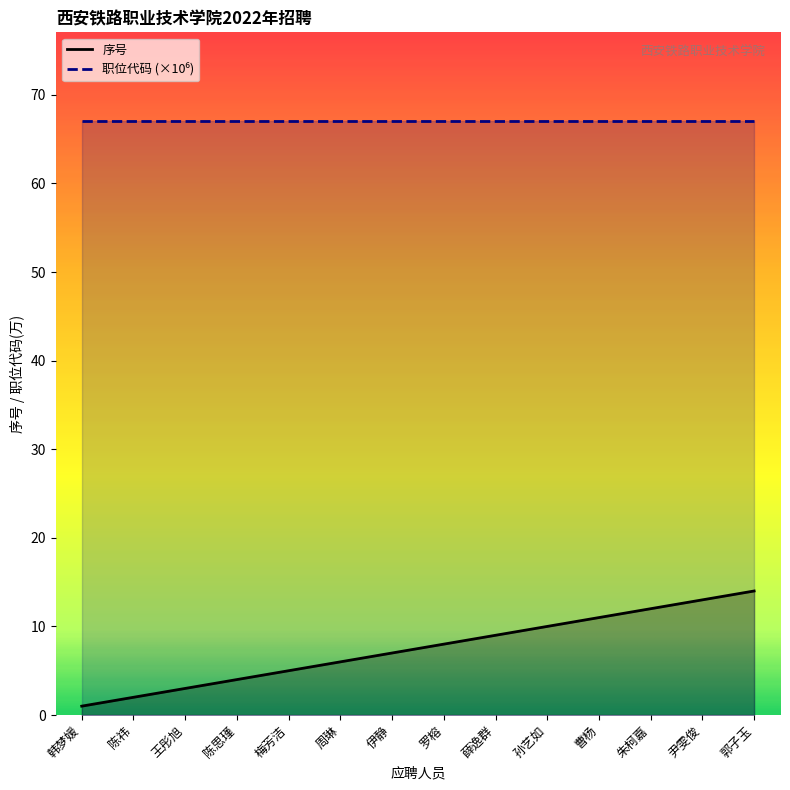

Where is the data nearest to the value 7?

伊静